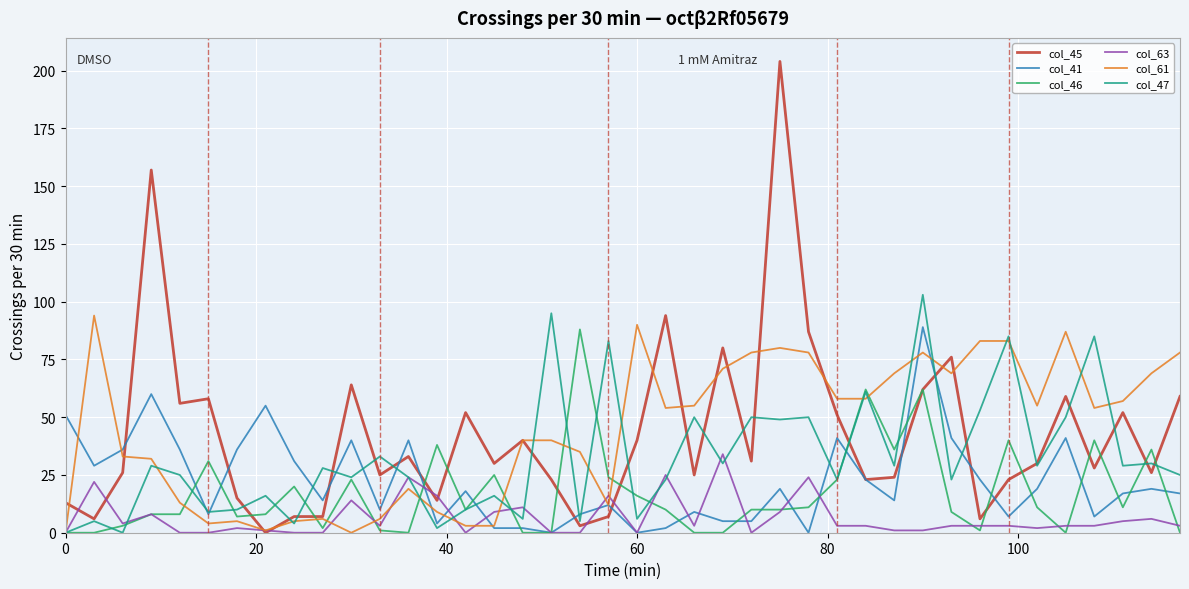

At how many categories does at least one series exceed 110?

2